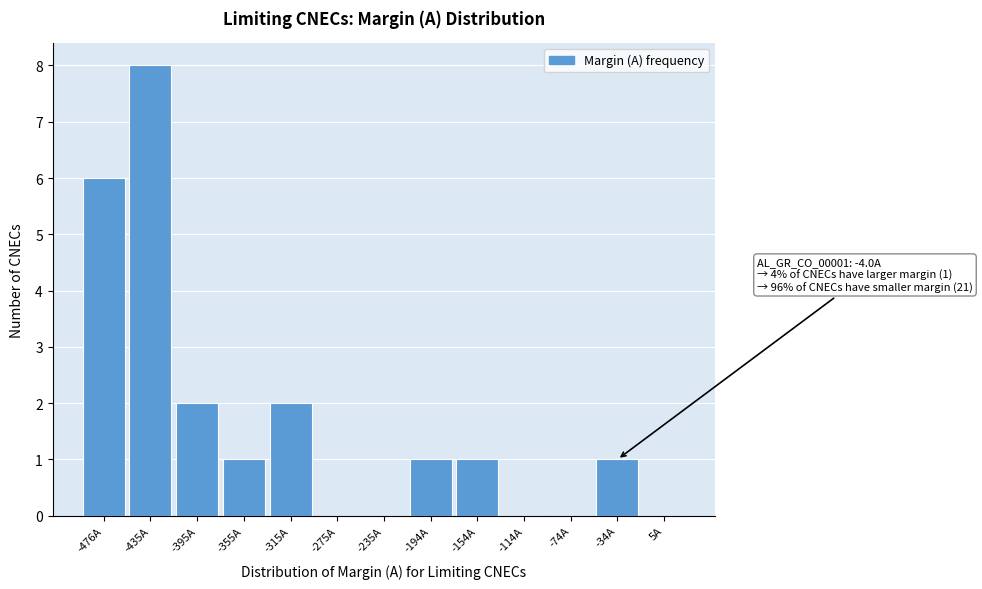

Reading left to right, what are all the values shown in this chart?

-476A=6	-435A=8	-395A=2	-355A=1	-315A=2	-275A=0	-235A=0	-194A=1	-154A=1	-114A=0	-74A=0	-34A=1	5A=0